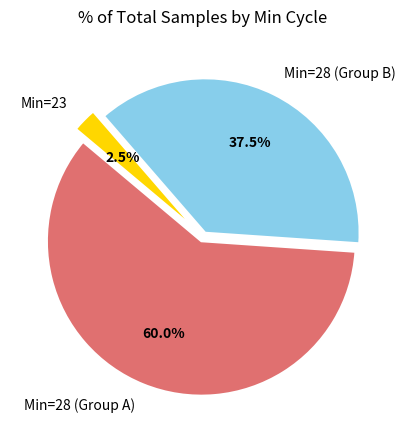

Do Min=28 (Group B) and Min=23 together represent more than half of the pie?

No